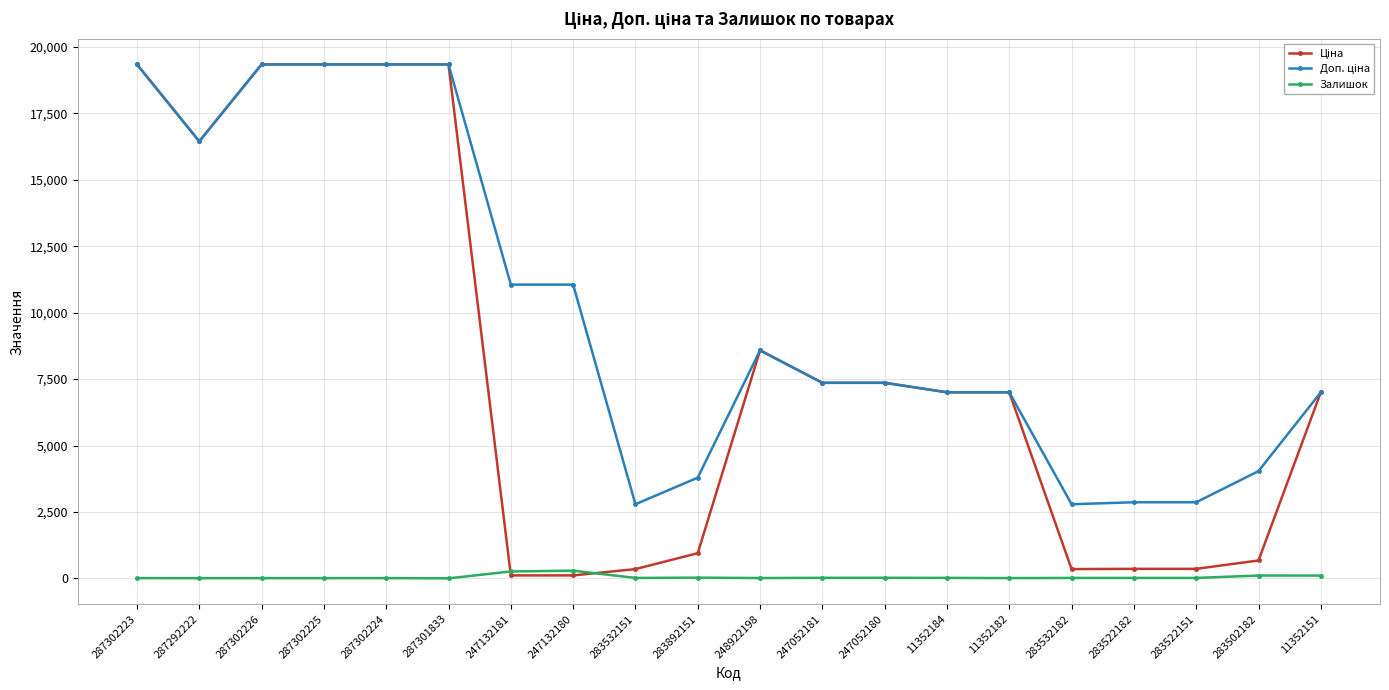

What is the maximum value shown in the chart?

19343.1